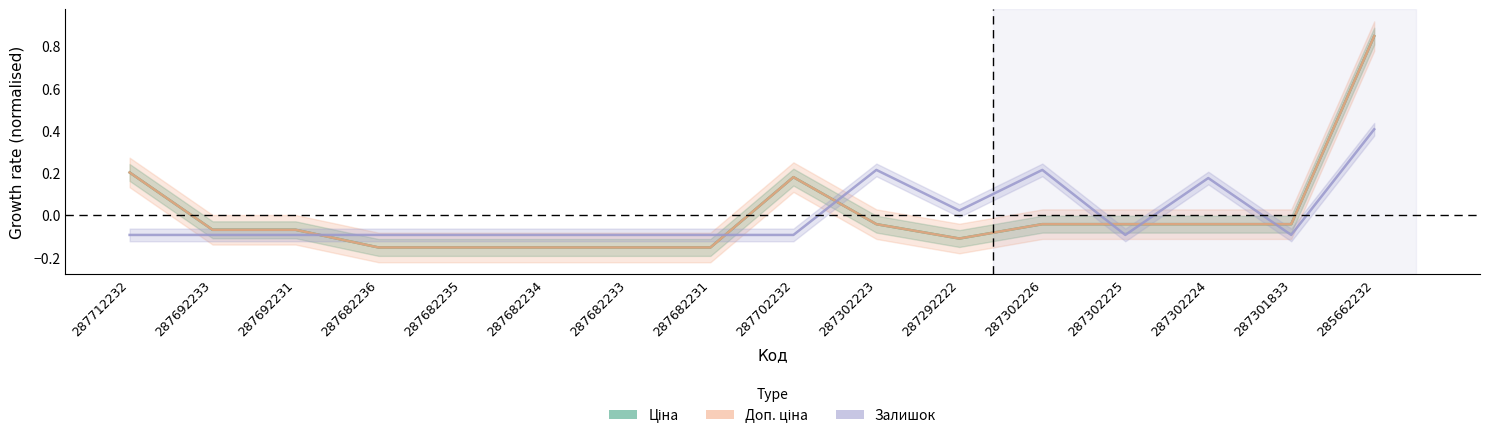

At how many categories does at least one series exceed 0?

7